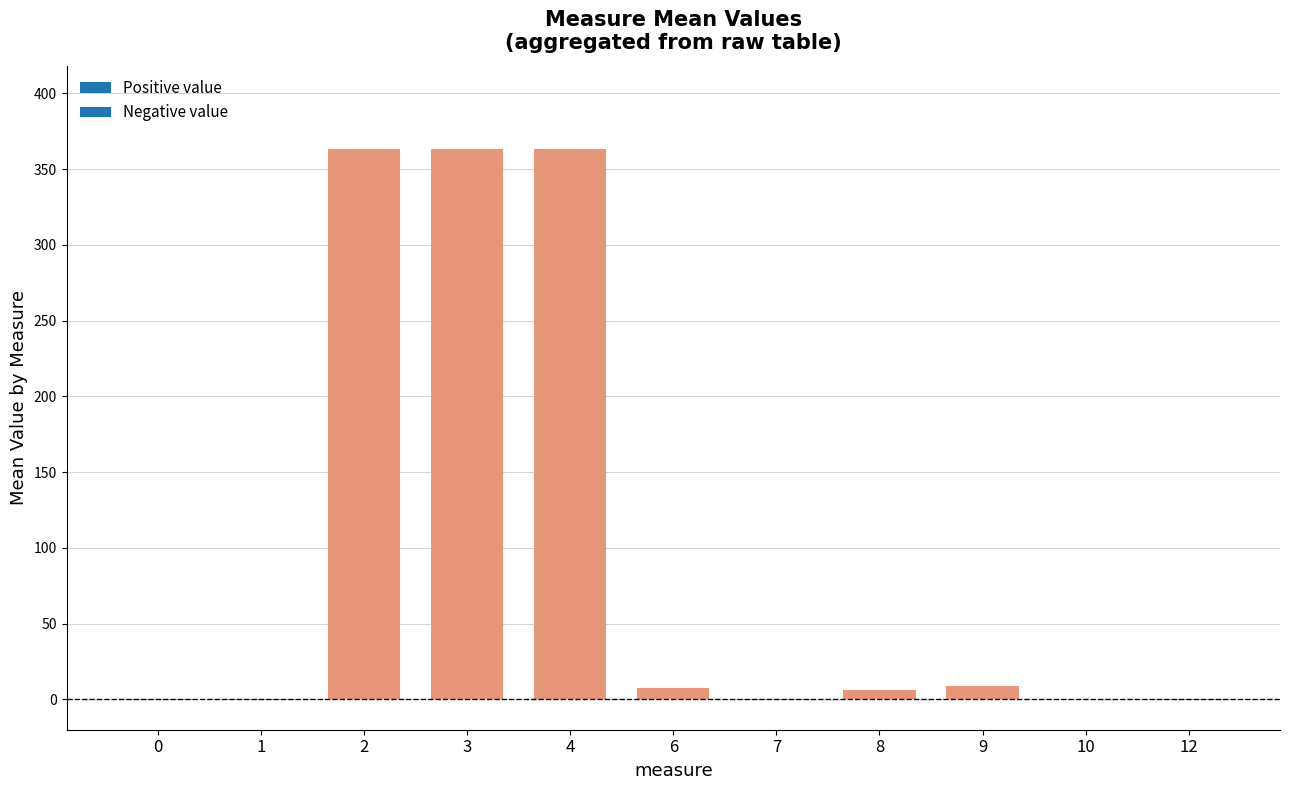

True or false: the data shows -0.2 at 0.

True